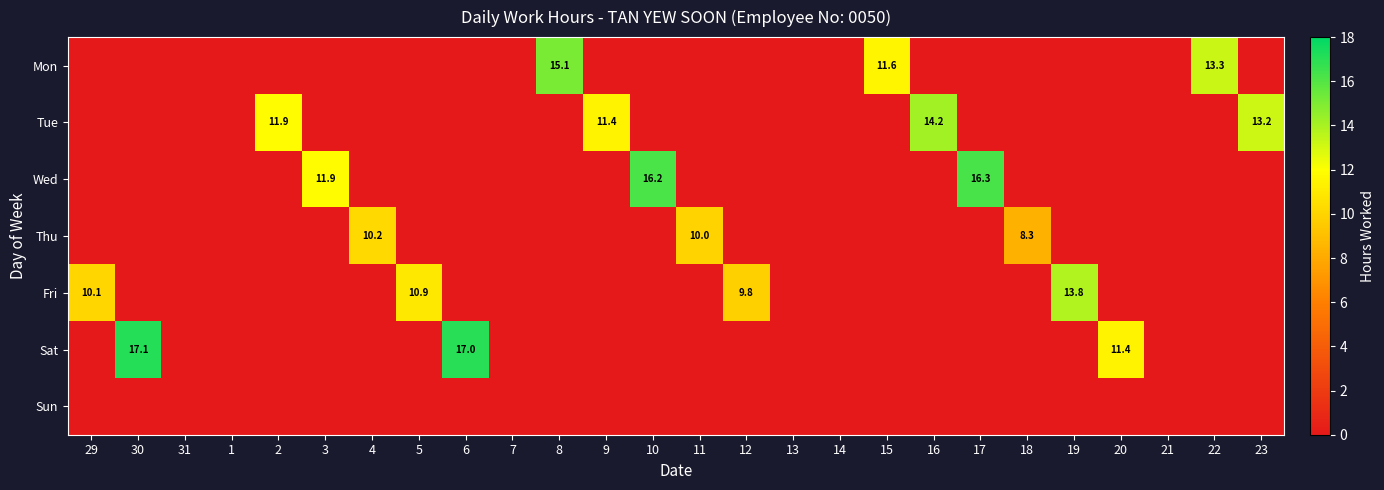

The value of Fri at 12 is 4.5. True or false?

False